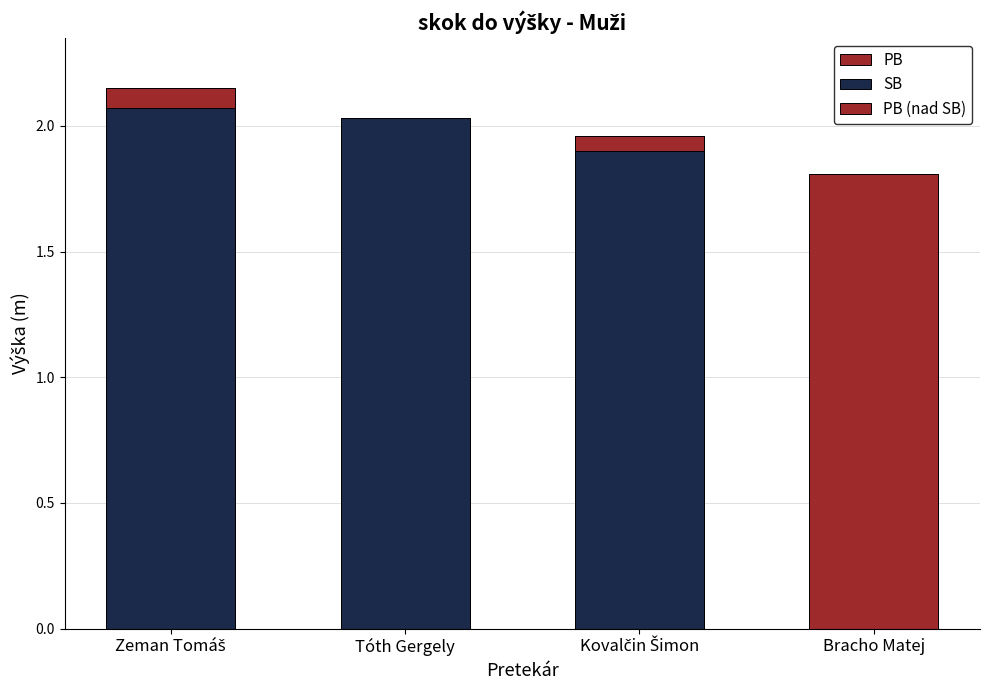

What is the value of the SB bar at the 1st from the left?

2.1